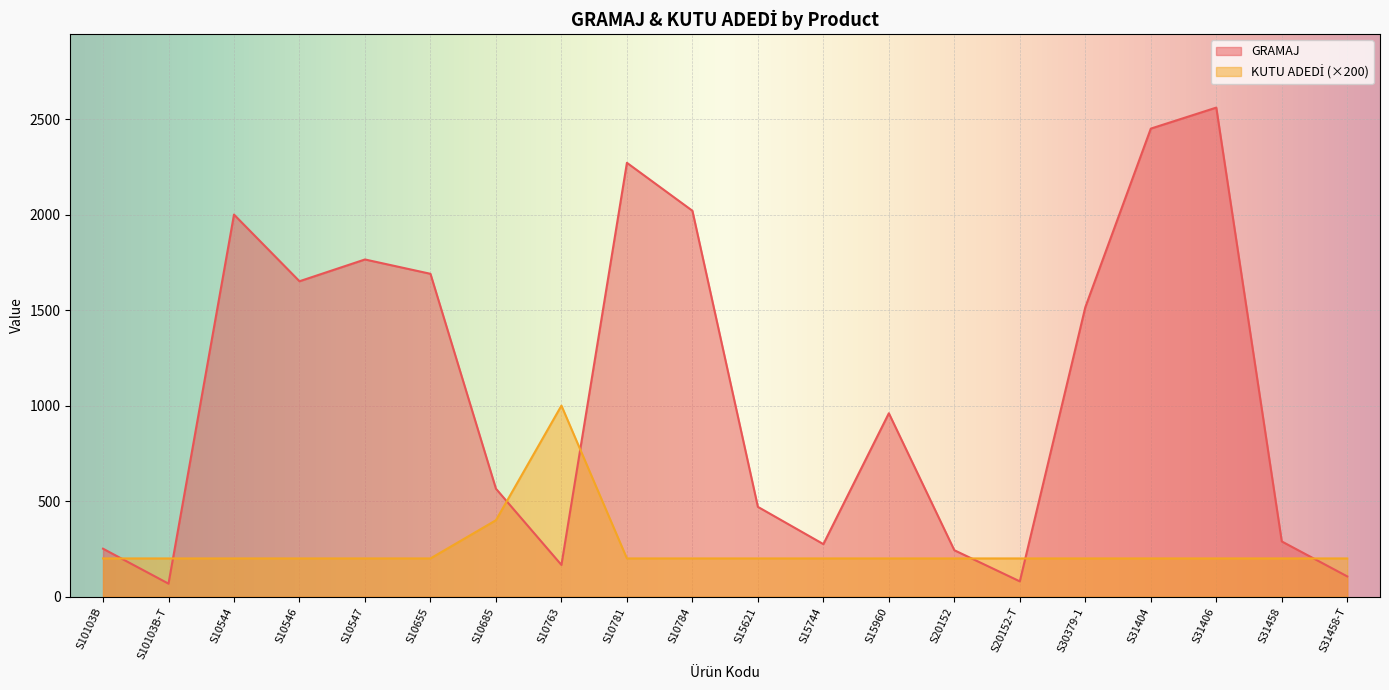

List the series in order of their peak value, lowest first.

KUTU ADEDİ, GRAMAJ